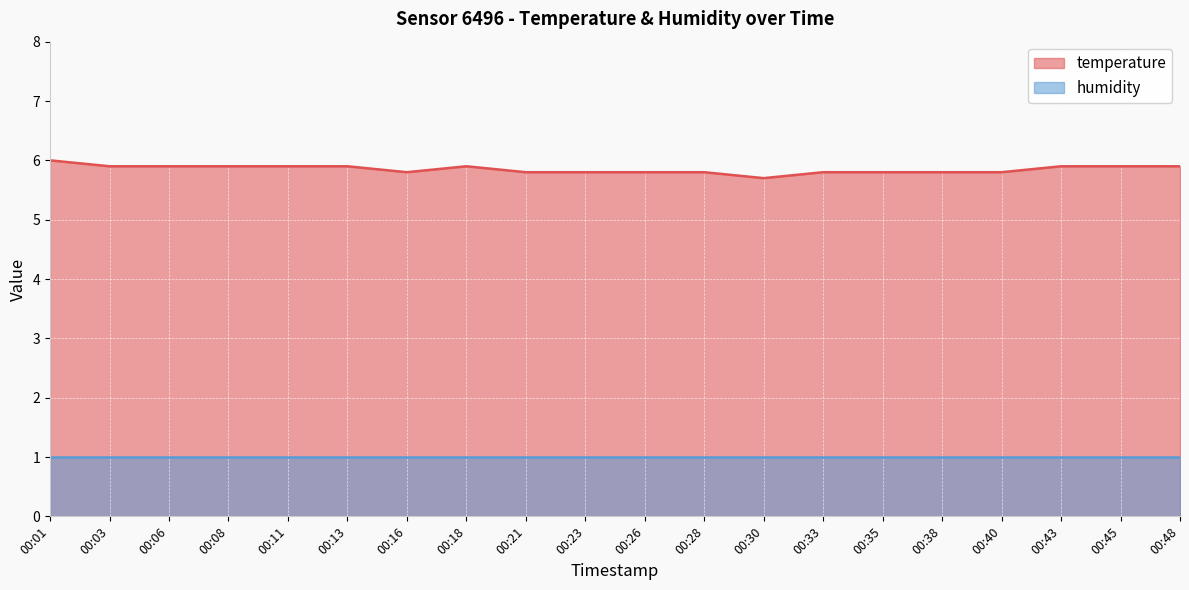

Rank the categories by value from lowest to highest.

00:30, 00:16, 00:21, 00:23, 00:26, 00:28, 00:33, 00:35, 00:38, 00:40, 00:03, 00:06, 00:08, 00:11, 00:13, 00:18, 00:43, 00:45, 00:48, 00:01